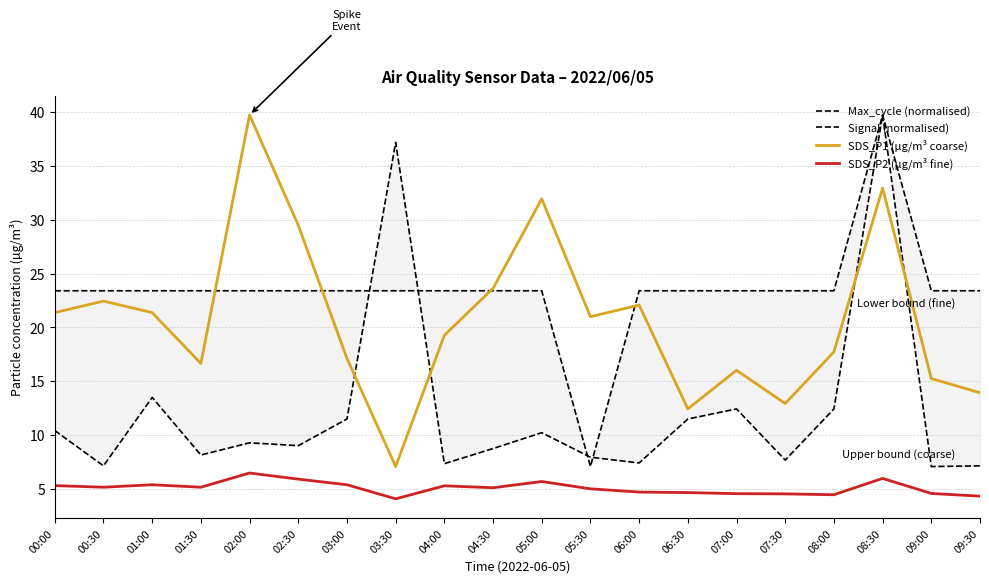

What is the average value of the Max_cycle (normalised) series?

12.3